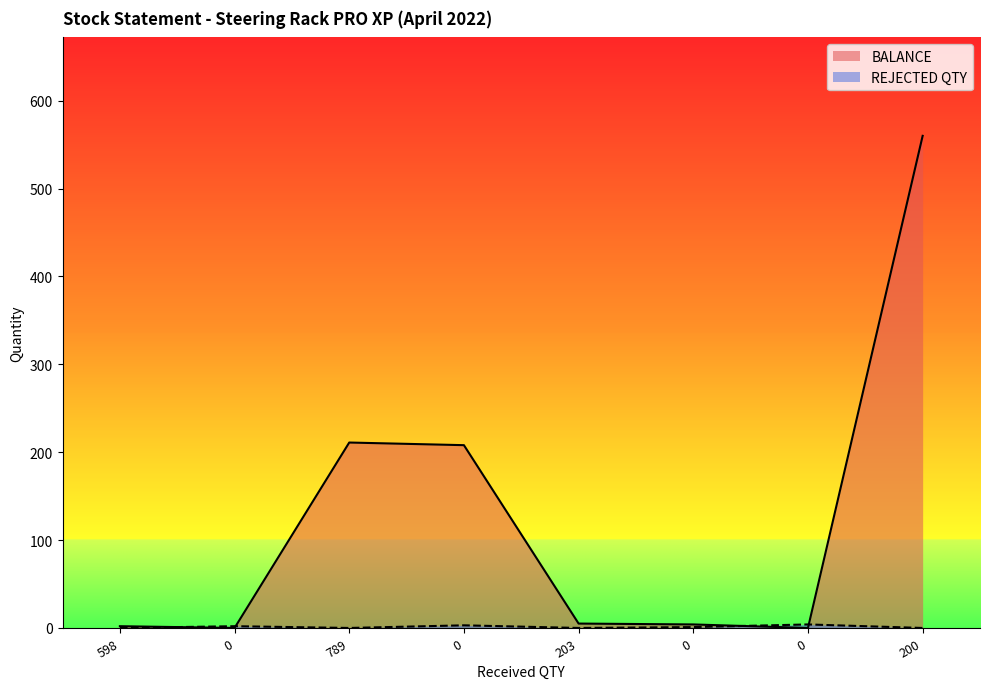

Rank the series at 0 from highest to lowest value.

REJECTED QTY, BALANCE